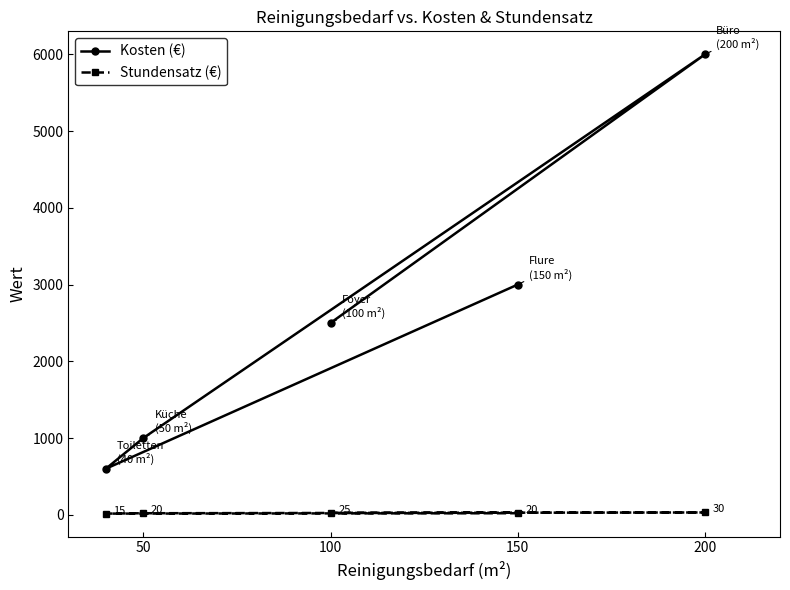

True or false: Kosten (€) and Stundensatz (€) cross at least once.

False